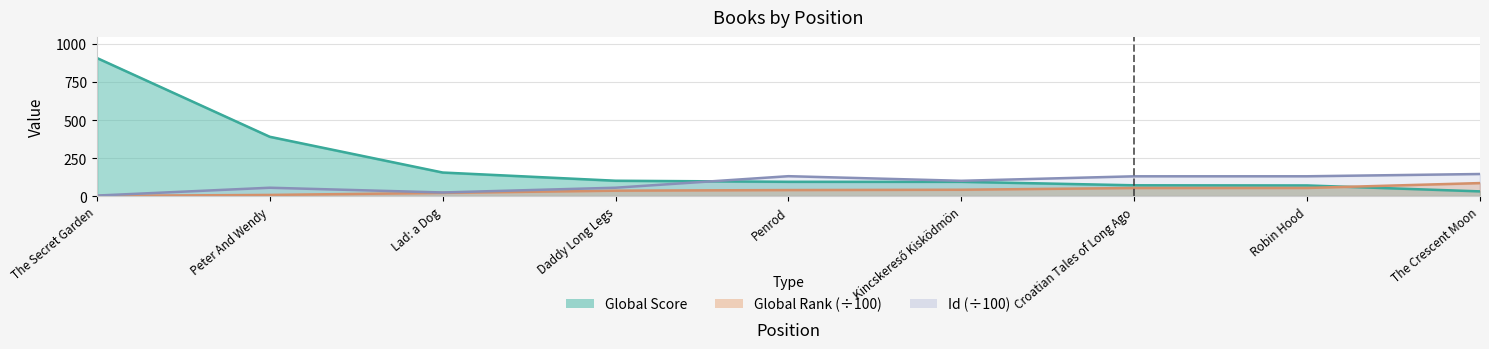

Reading right to left, extract all data points from this chart.

Global Rank: 87.6	55.4	55.1	43.8	41.7	37.7	23.1	9.6	3.6
Global Score: 33.0	72.0	73.0	96.0	96.0	103.0	157.0	392.0	910.0
Id: 147.2	132.3	132.2	102.5	132.9	57.0	25.8	57.0	5.4